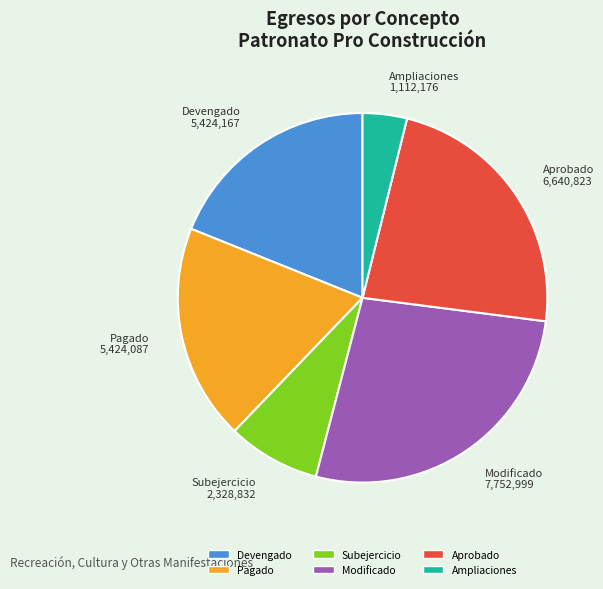

Is there any slice that represents more than half of the pie?

No